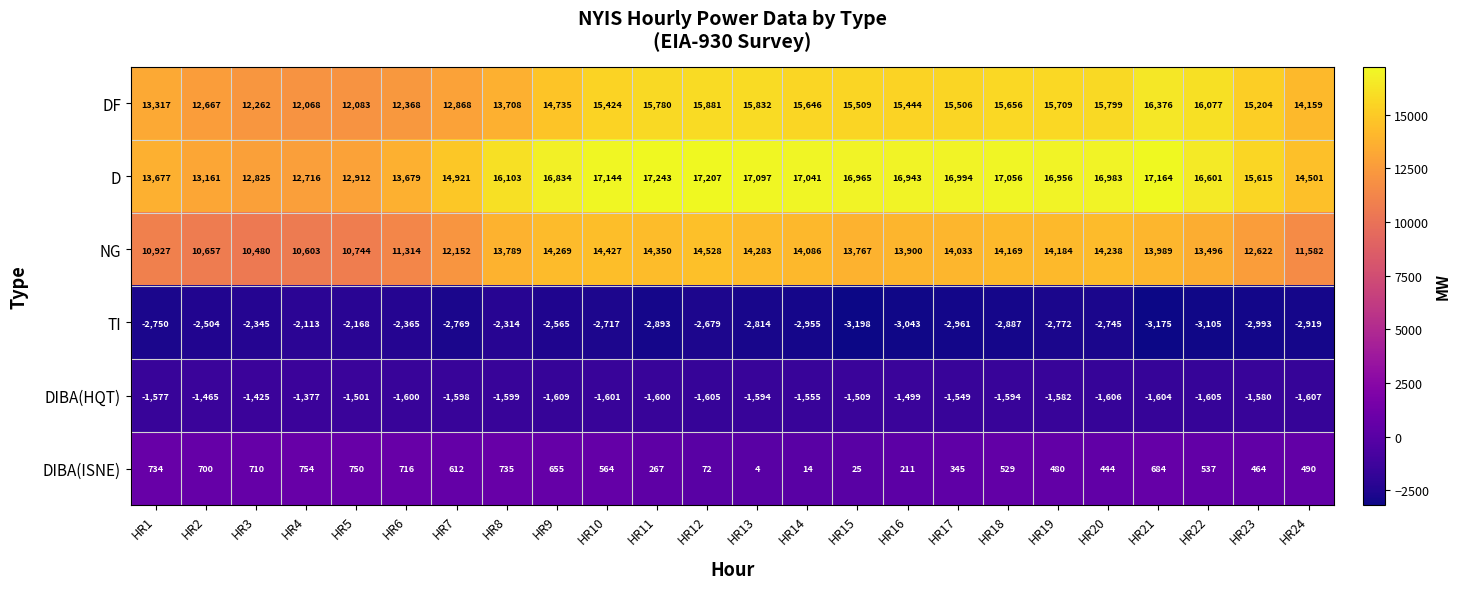

Rank the series by their maximum value, from highest to lowest.

D, DF, NG, DIBA(ISNE), DIBA(HQT), TI